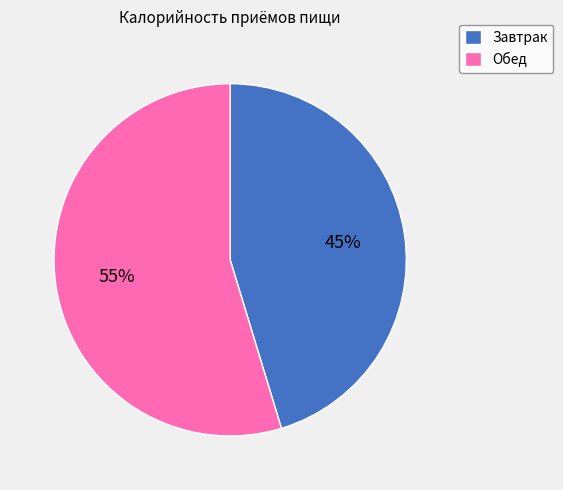

How many slices are in this pie chart?

2